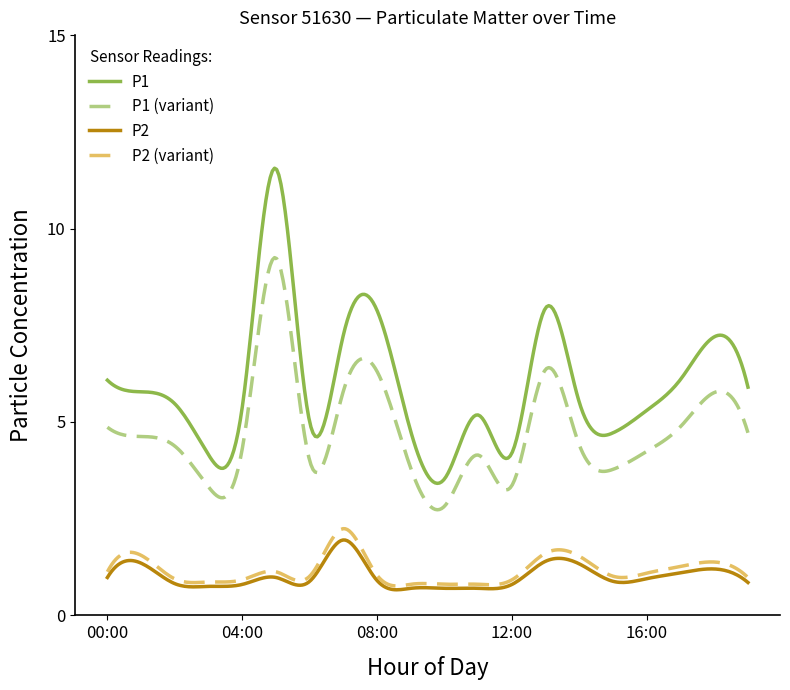

True or false: P2 (variant) and P1 intersect in this chart.

False